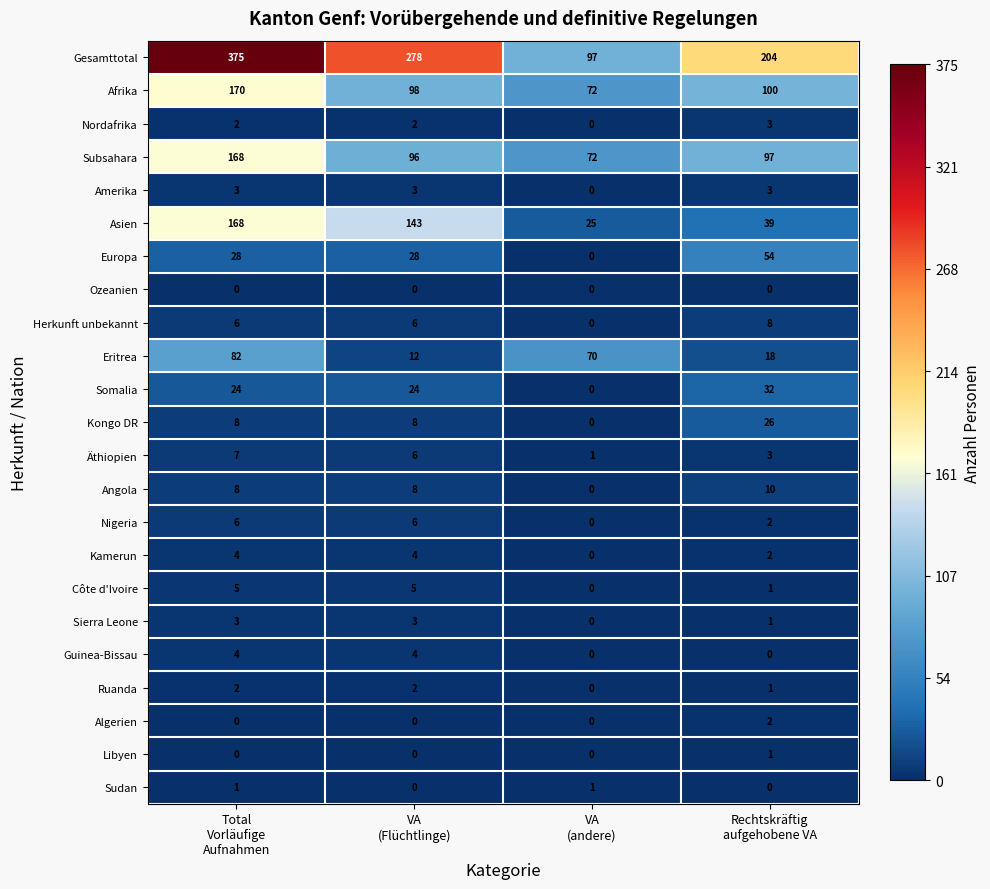

Which series has the widest spread of values?

Gesamttotal